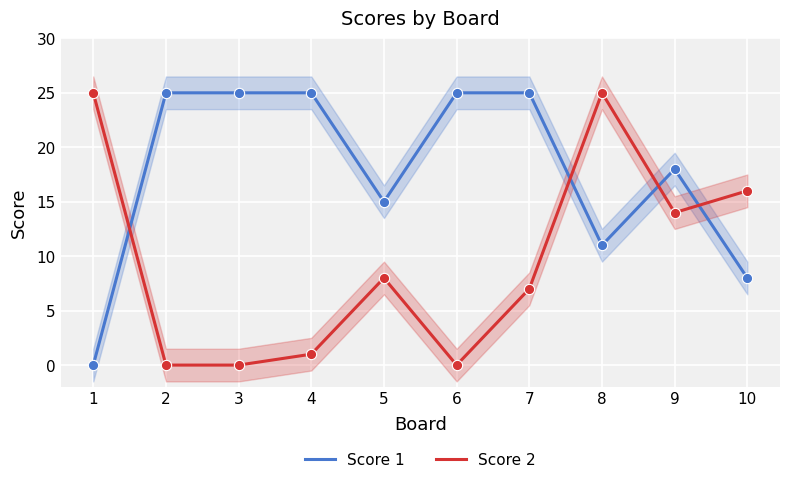

Which series reaches the minimum Y coordinate?

Score 1